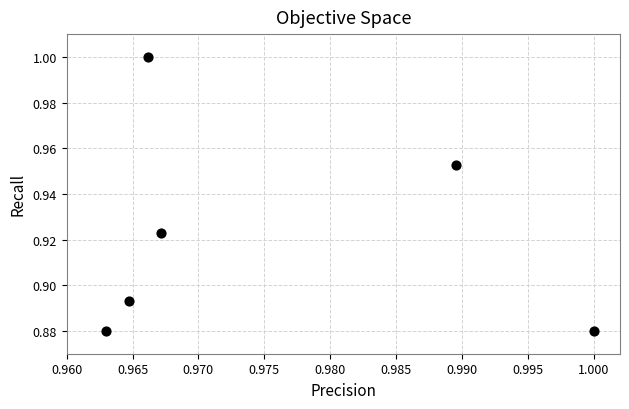

How many data points are displayed?

6